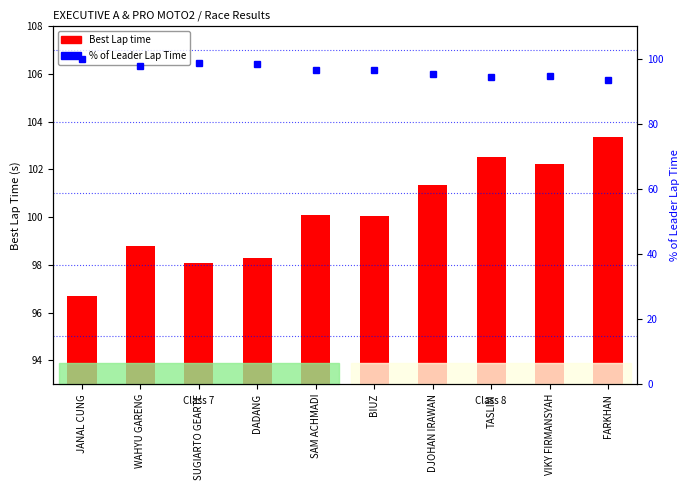

Which series changed the most between WAHYU GARENG and SAM ACHMADI?

Best Lap time